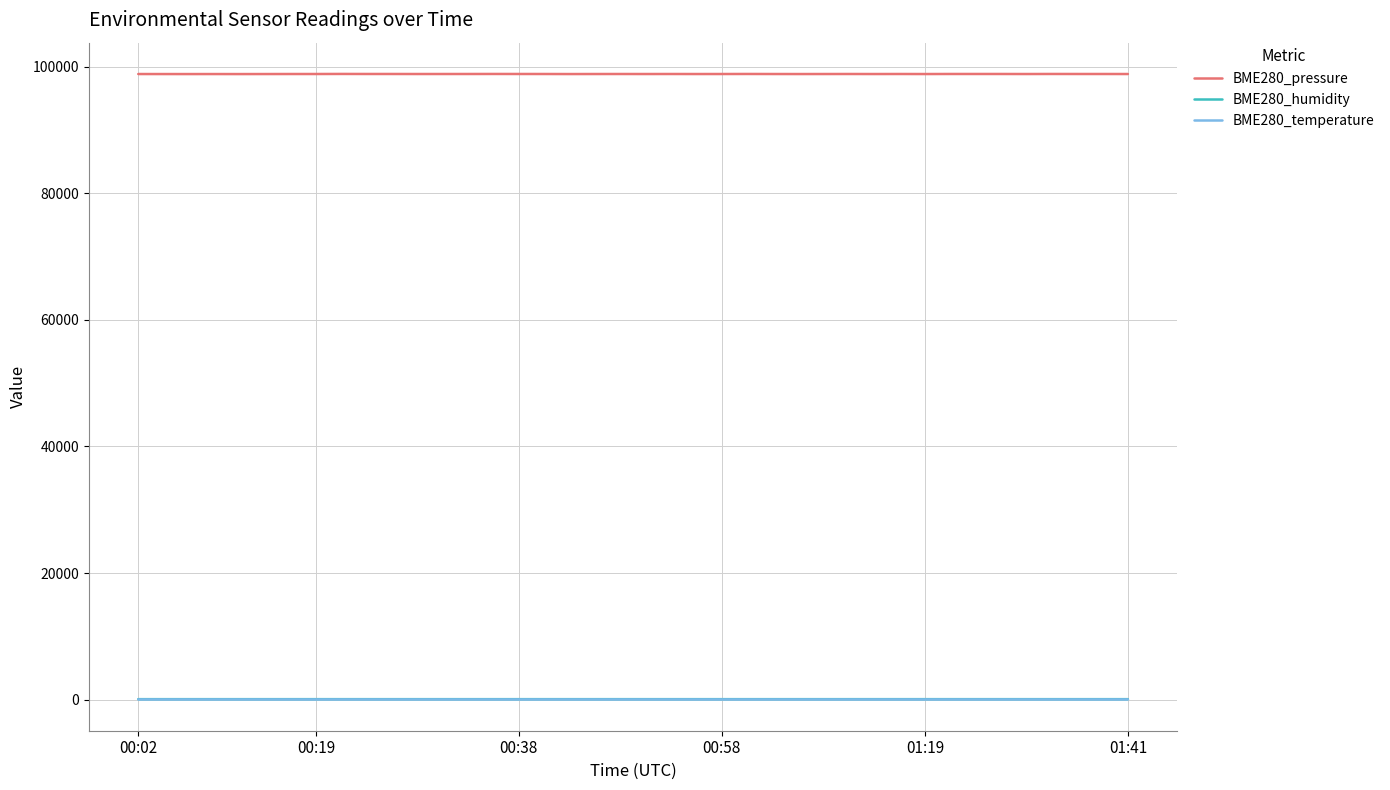

True or false: BME280_pressure and BME280_humidity cross at least once.

False